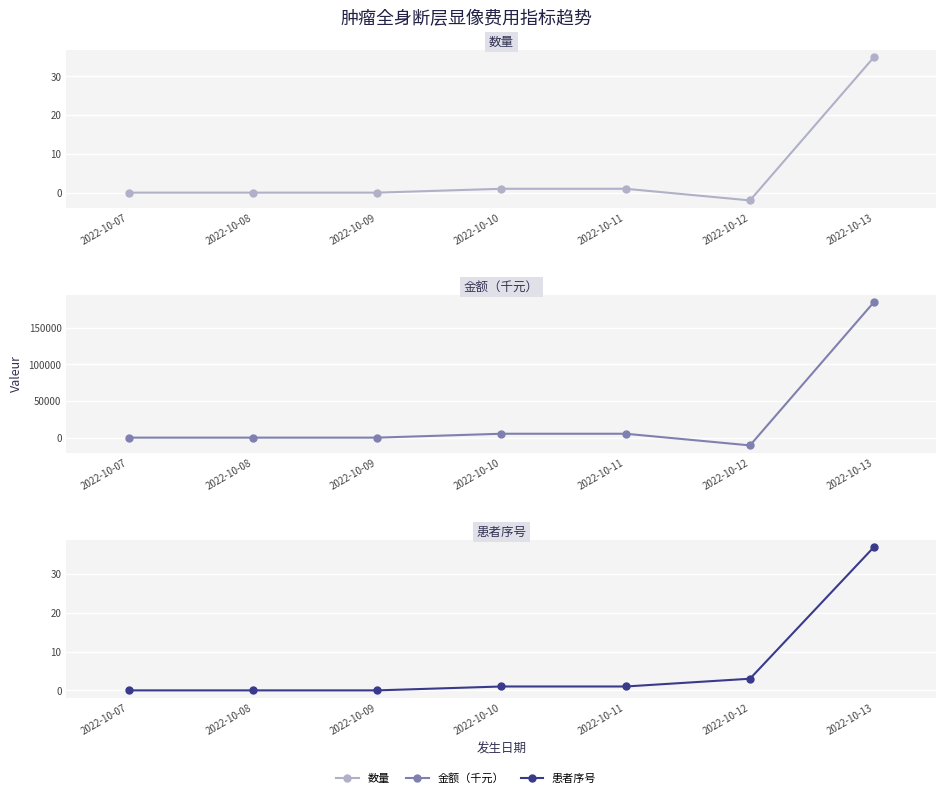

The 数量 series shows -24 at 2022-10-09. True or false?

False